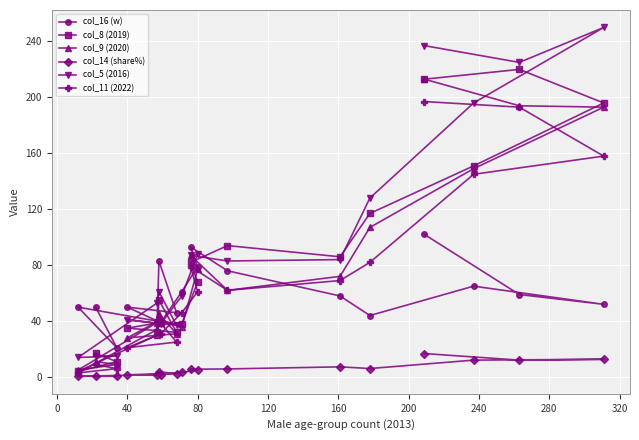

What is the greatest value displayed?

250.0